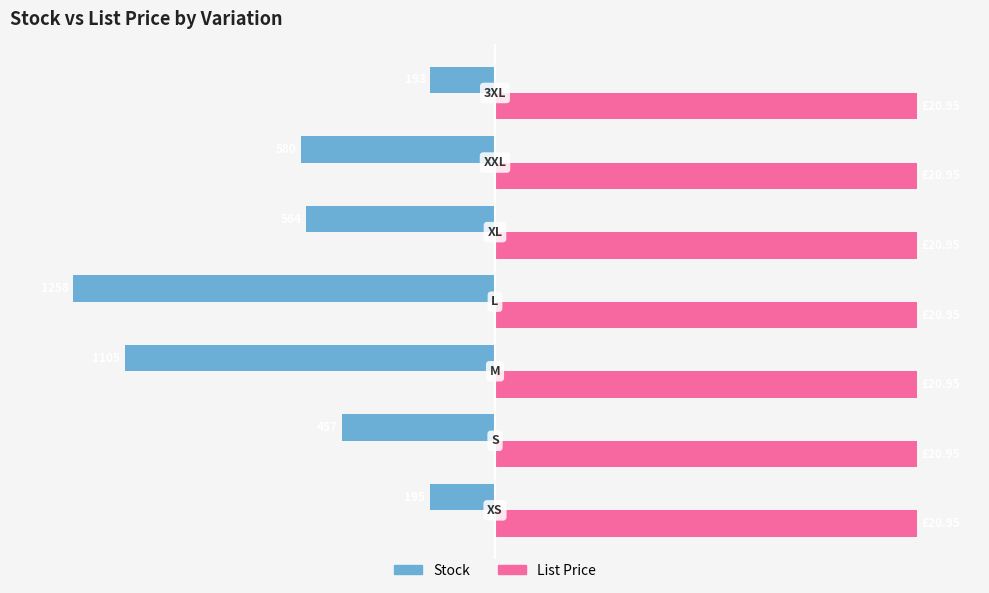

What are all the series names shown in the legend?

Stock, List Price